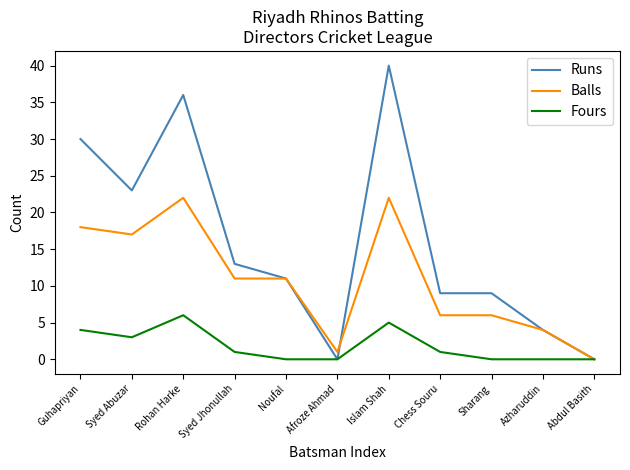

The value of Fours at Azharuddin is 0. True or false?

True